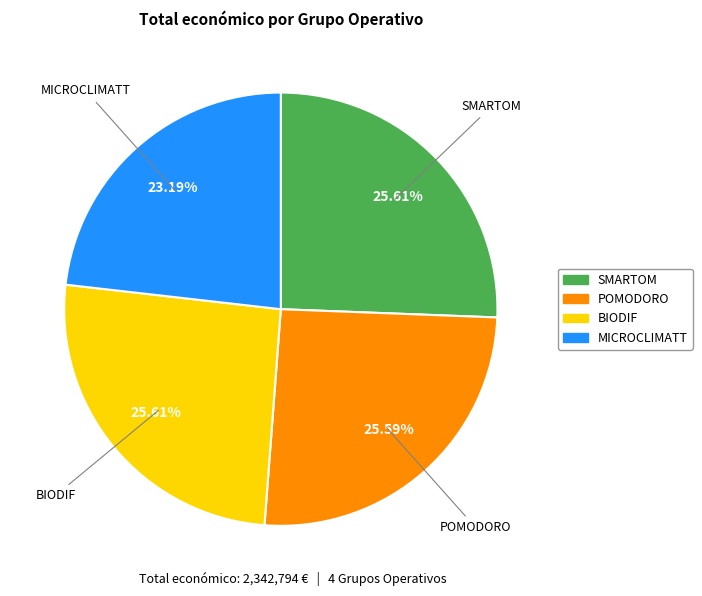

True or false: BIODIF accounts for 33% of the total.

False